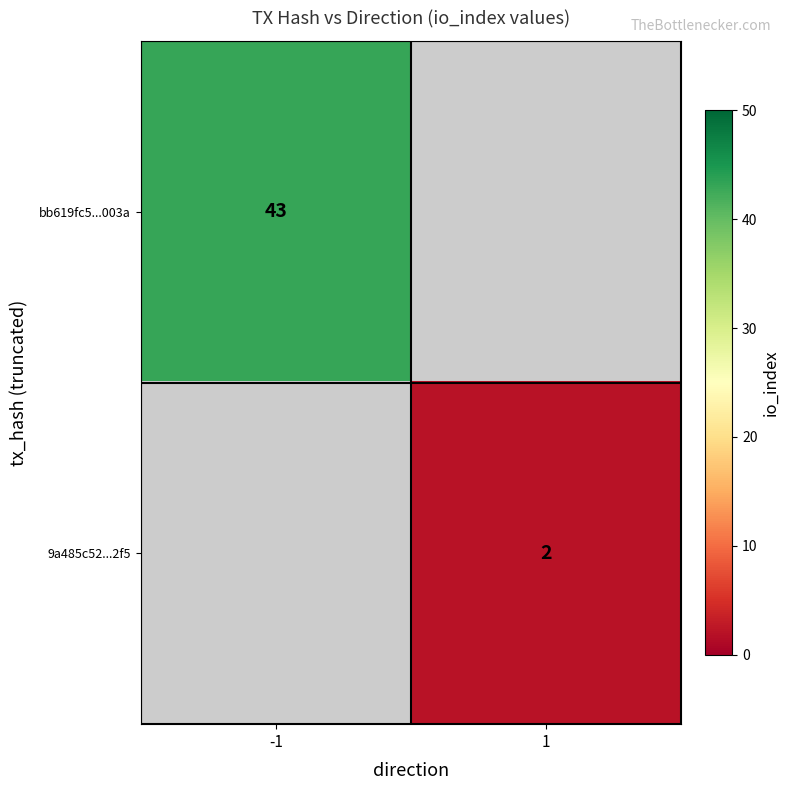

Is the value of bb619fc5...003a at -1 greater than the value of 9a485c52...2f5 at 1?

Yes